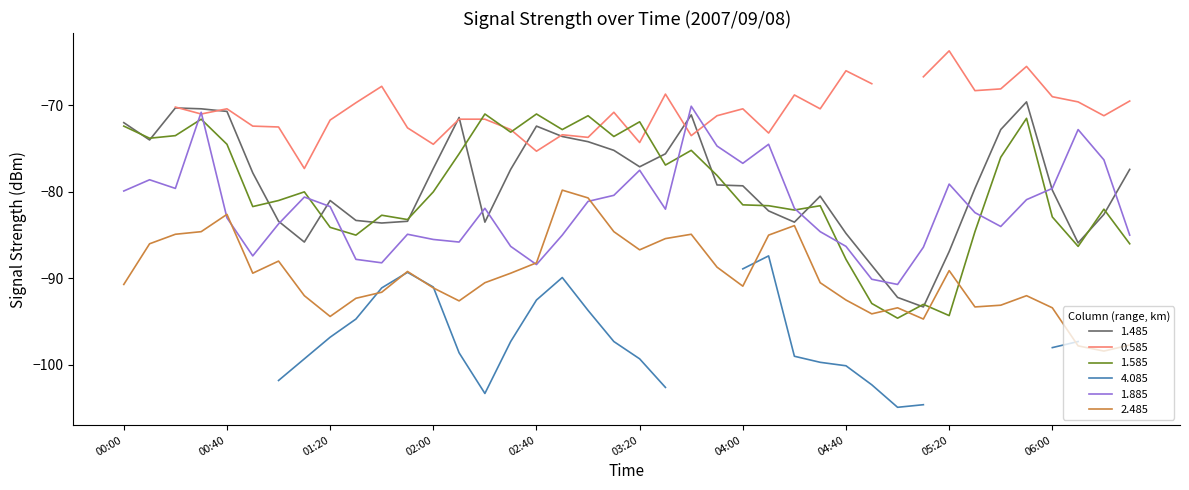

What is the minimum value for 2.485?

-98.4